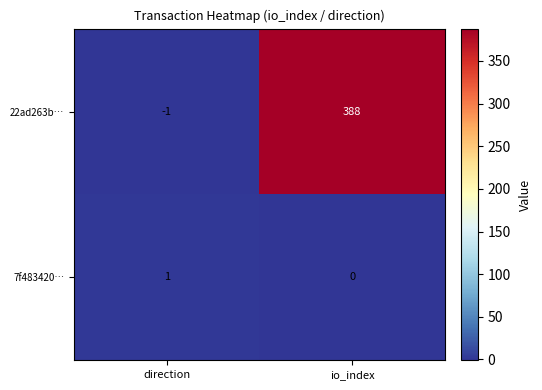

Count the number of data series in this chart.

2